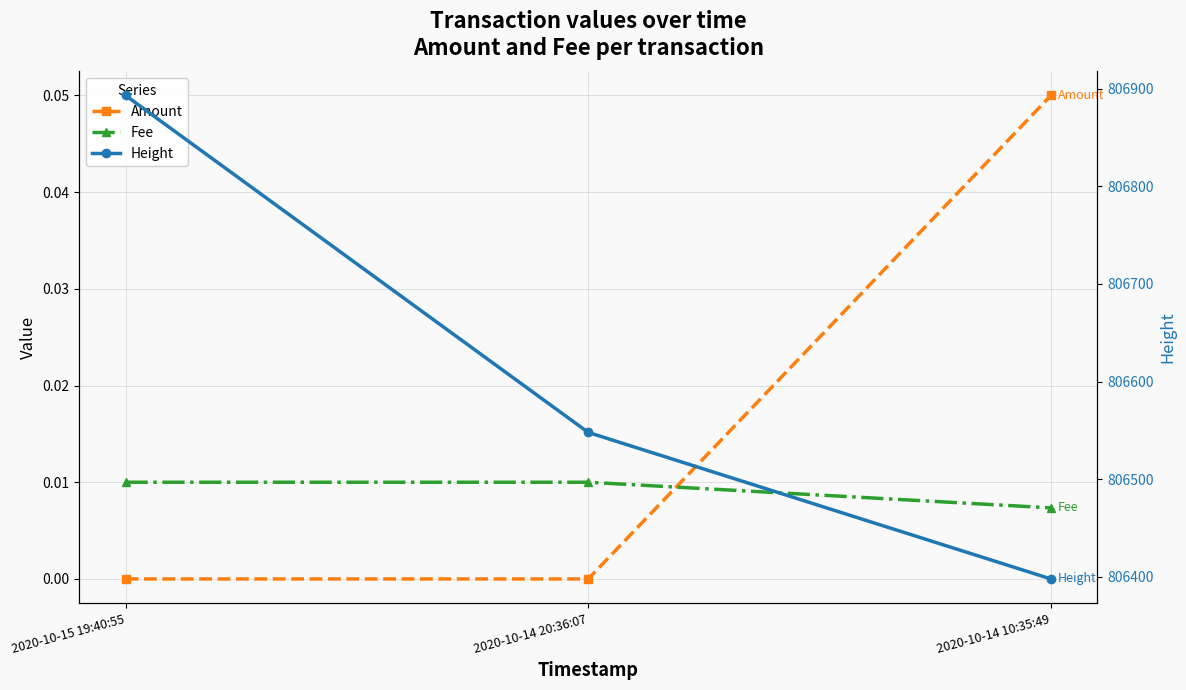

Reading left to right, list all the values displayed in this chart.

Amount: 0.0	0.0	0.1
Fee: 0.0	0.0	0.0
Height: 806893.0	806548.0	806398.0